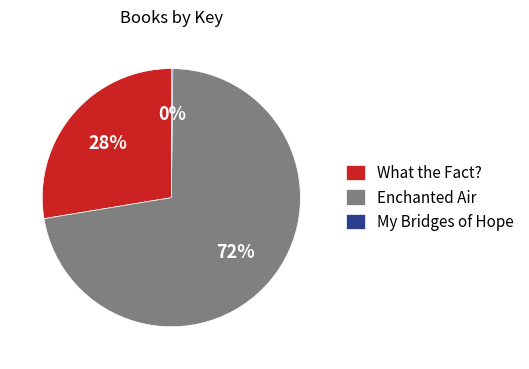

Does What the Fact? represent more than half of the total?

No